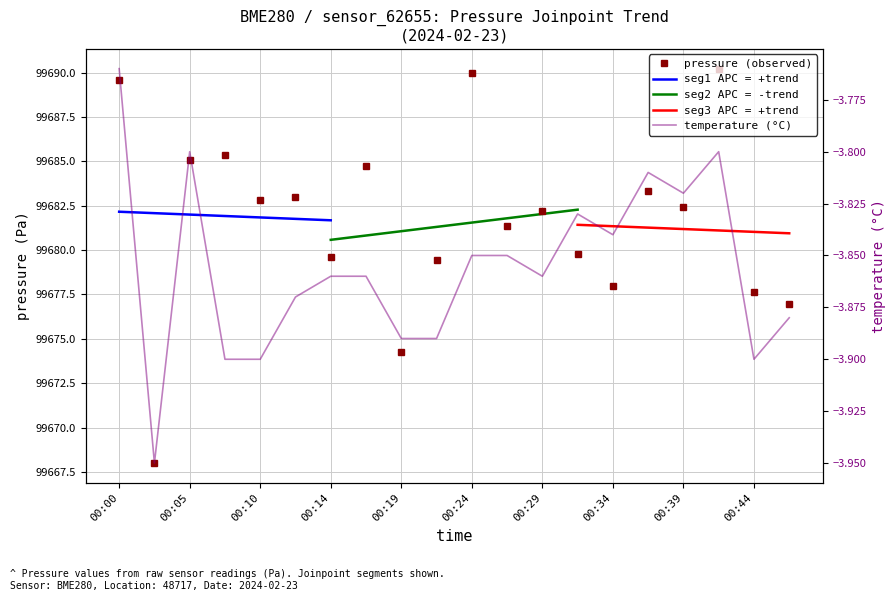

True or false: pressure (observed) and temperature (°C) cross at least once.

False